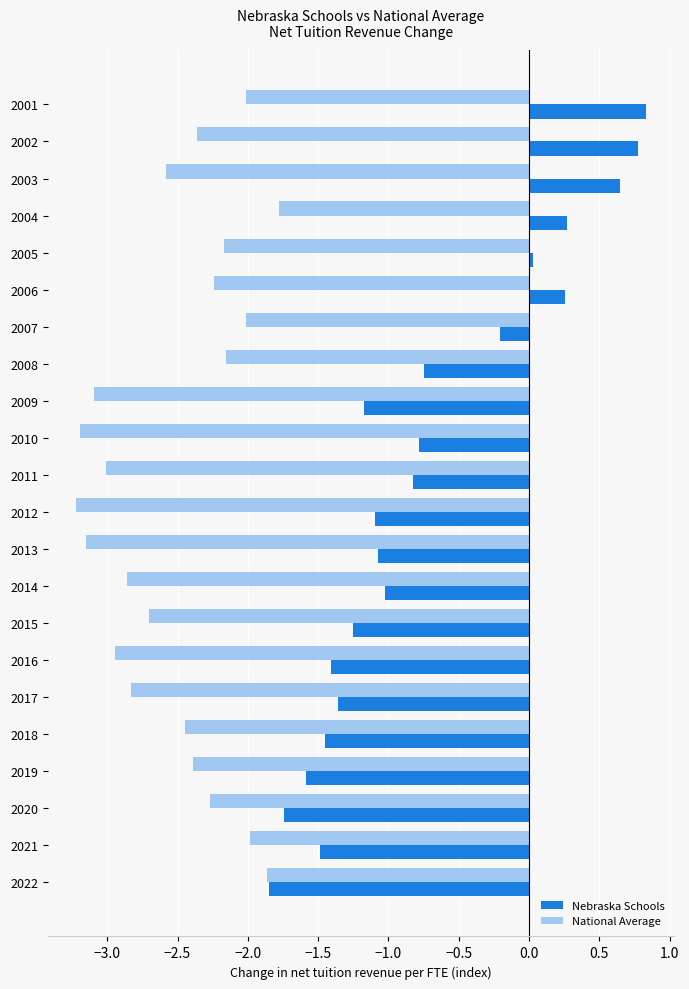

What is the lowest value of the National Average series?

-3.2